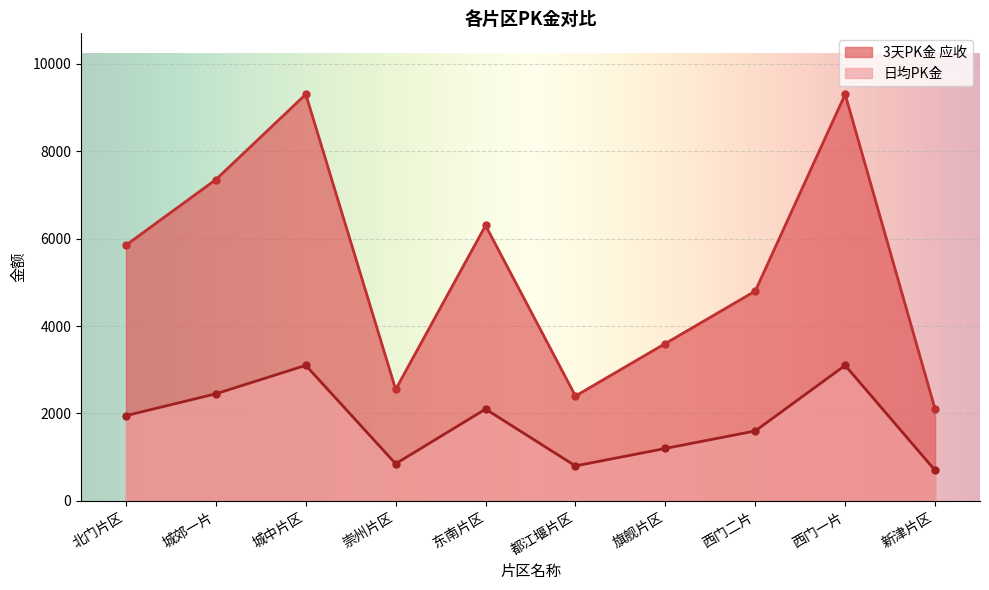

Is the value of 3天PK金 应收 at 东南片区 greater than the value of 日均PK金 at 崇州片区?

Yes